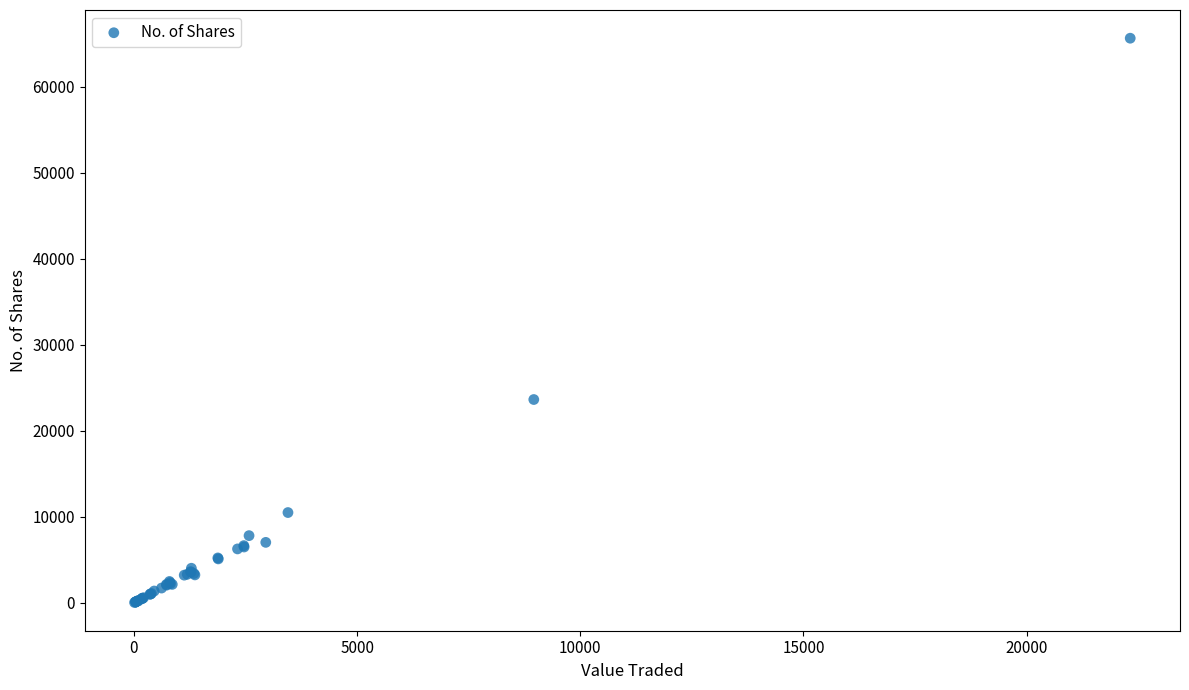

What Y value in the scatter plot is closest to 32849?

23644